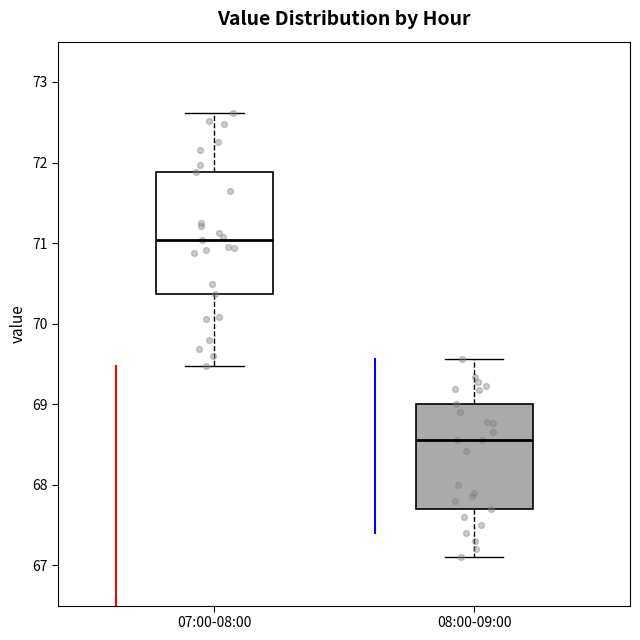

Reading left to right, transcribe this box plot: for each box, give where its median line is, the range the box spans, and where its two whiskers end, as read against the y-axis. The values are not printed on the chart, so give them approximately, as read against the axis.

07:00-08:00: median 71.0, box 70.4 to 71.9, whiskers 69.5 to 72.6
08:00-09:00: median 68.6, box 67.7 to 69.0, whiskers 67.1 to 69.6